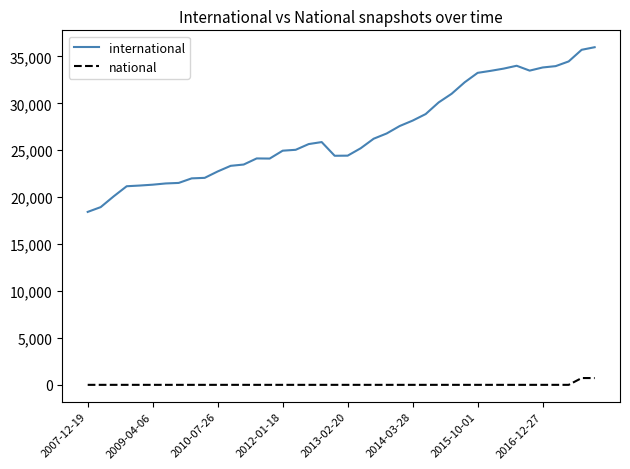

How many distinct data groups are displayed?

2